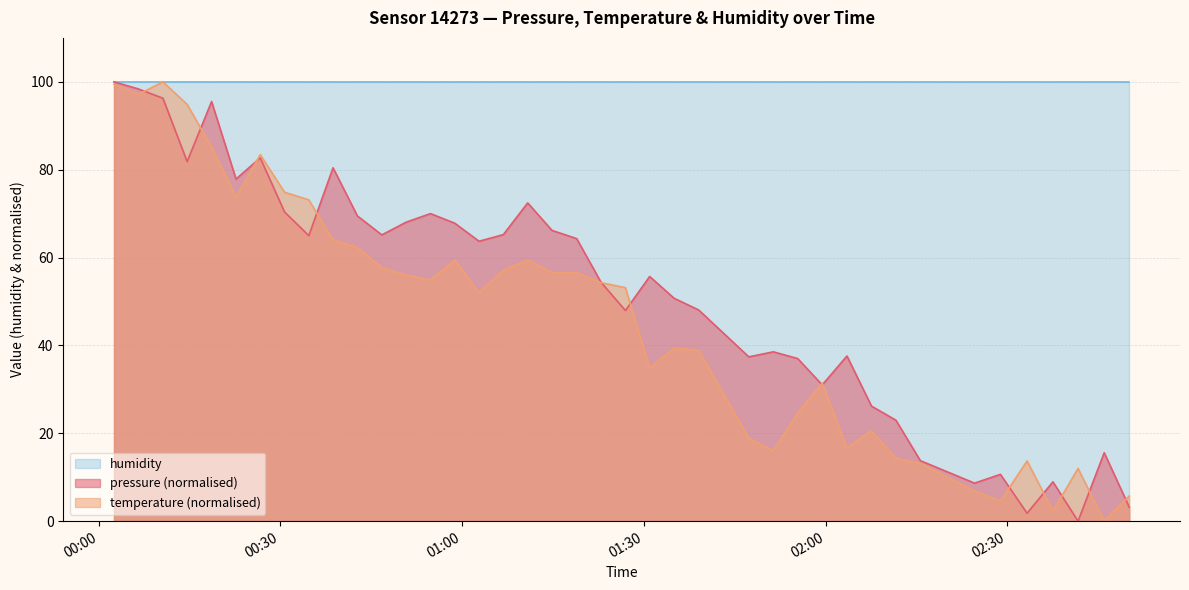

Which category has the lowest value in the pressure series?

2023-02-22T02:41:41